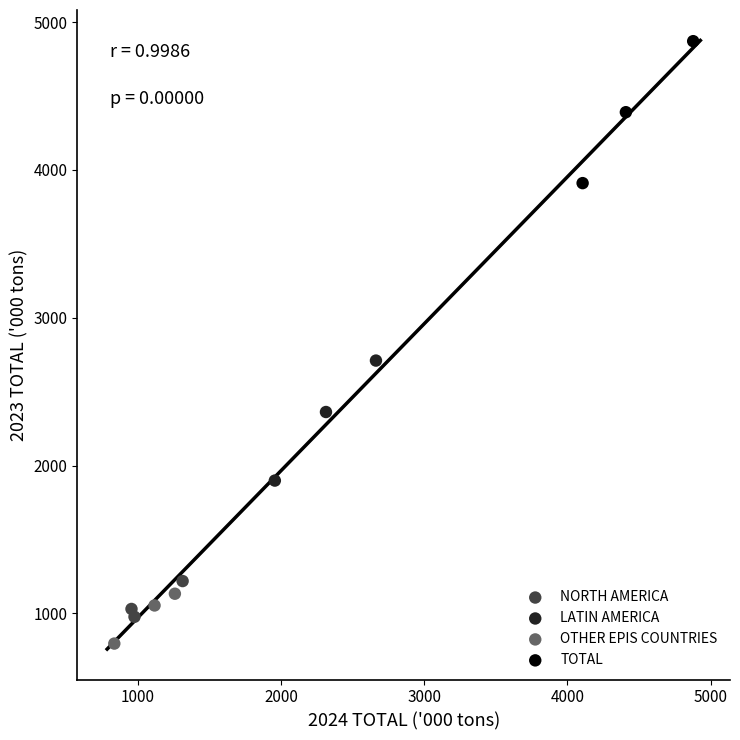

Which series has the largest Y range (max minus min)?

TOTAL